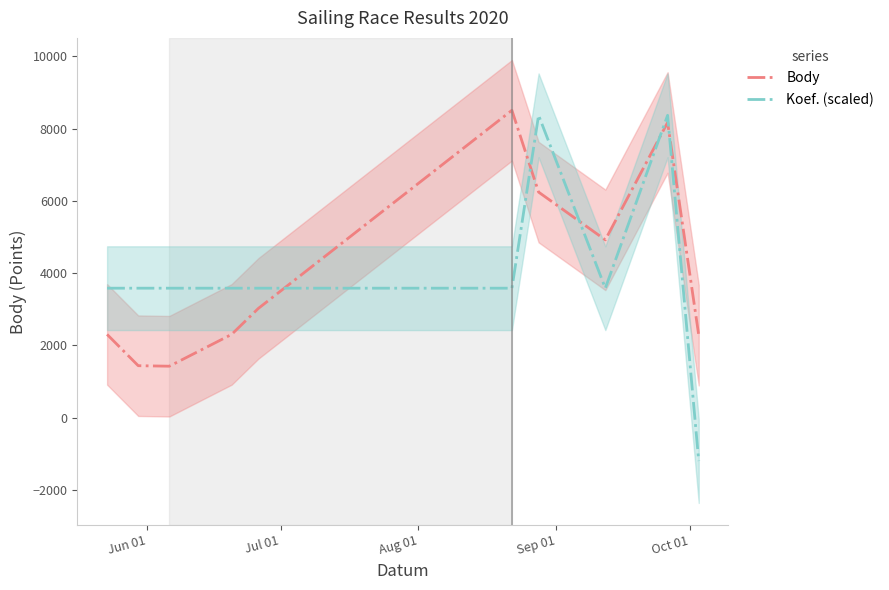

What is the maximum value for Body?

8505.0